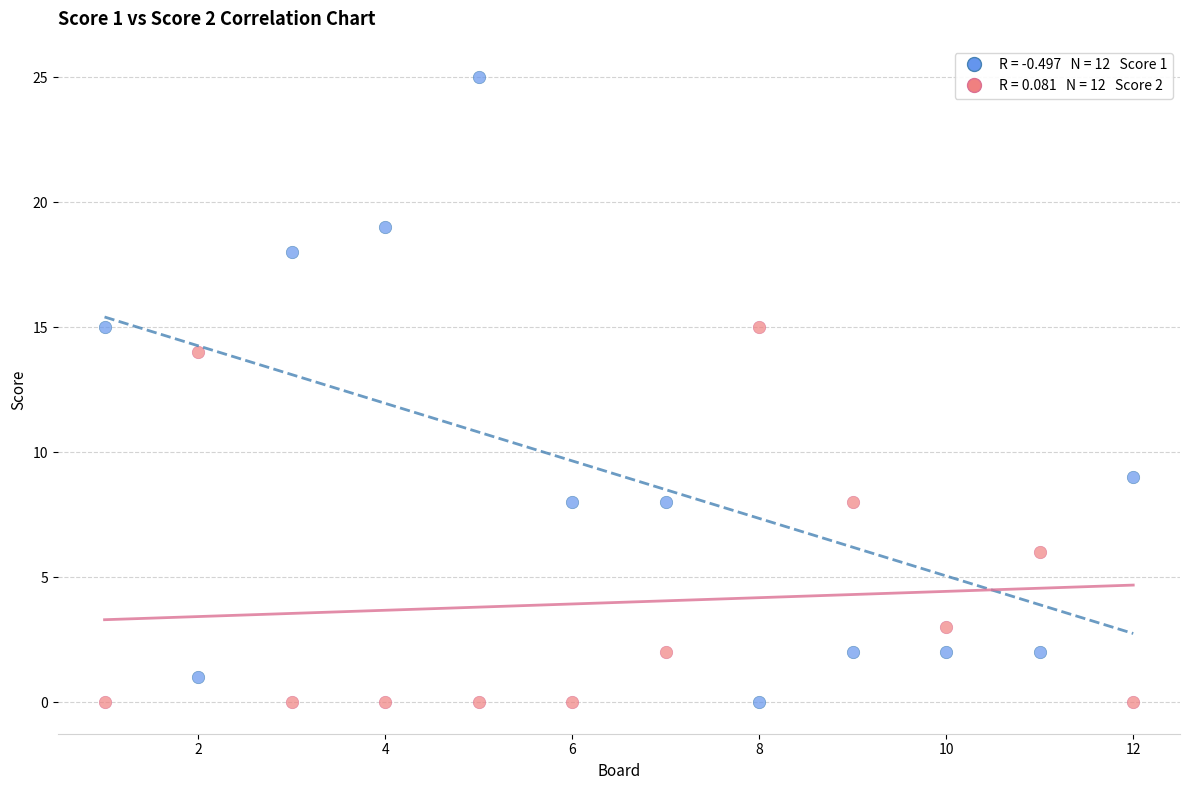

Across all series, what Y value is closest to 12?

14